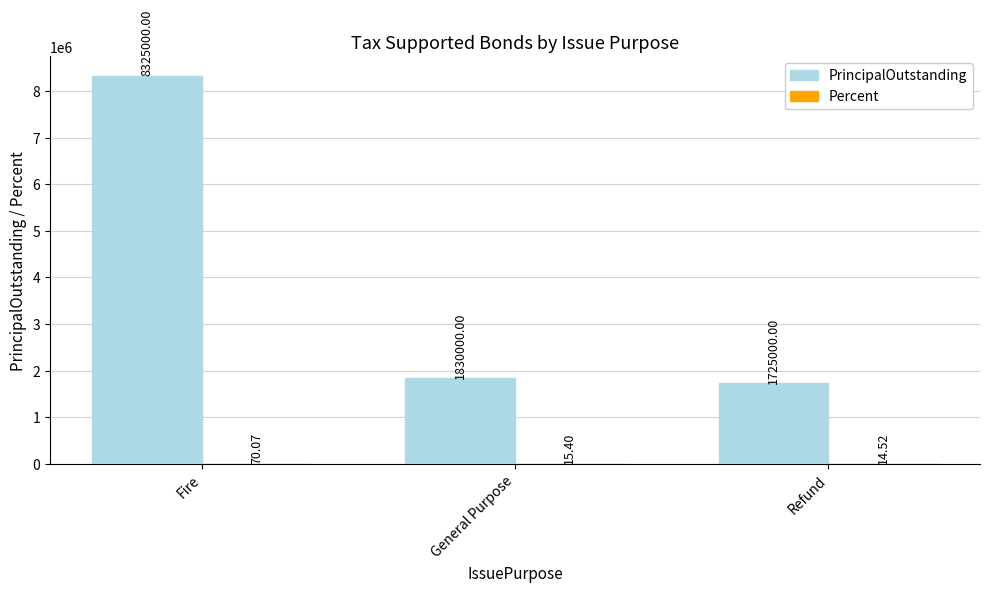

How many groups of bars are there?

3